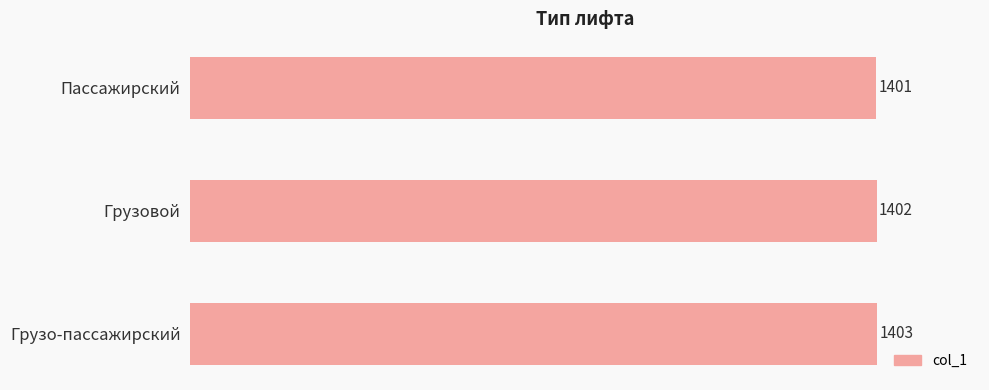

Count the values in the range 1401 to 1403.

3